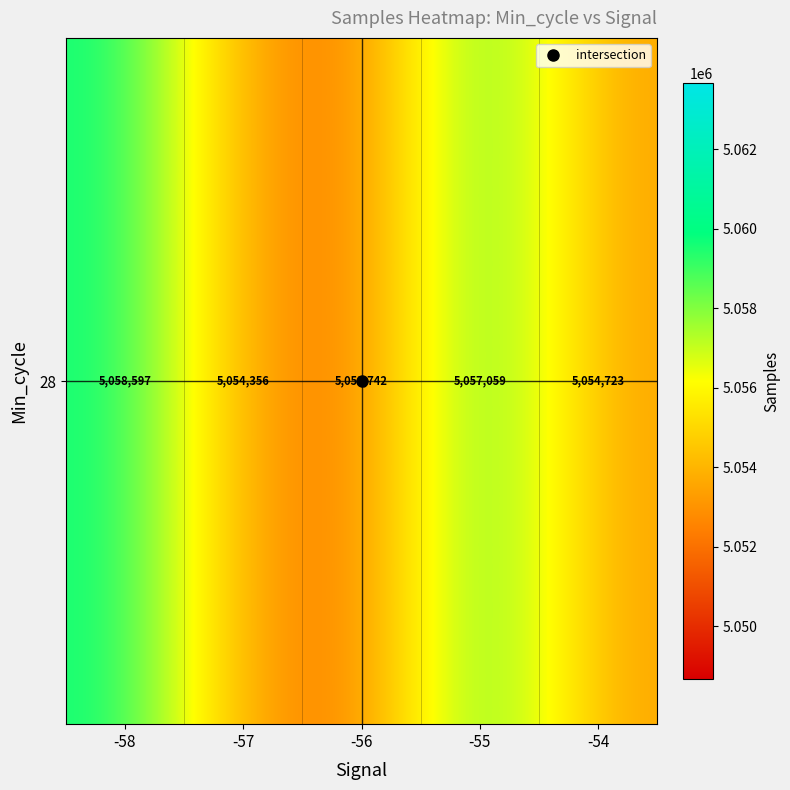

Is it true that the value at -55 is 2323831.4?

False